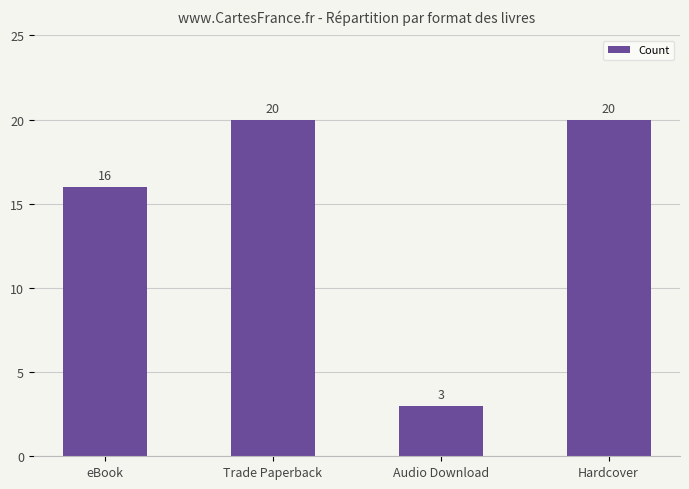

What is the sum of the values at Audio Download and Trade Paperback?

23